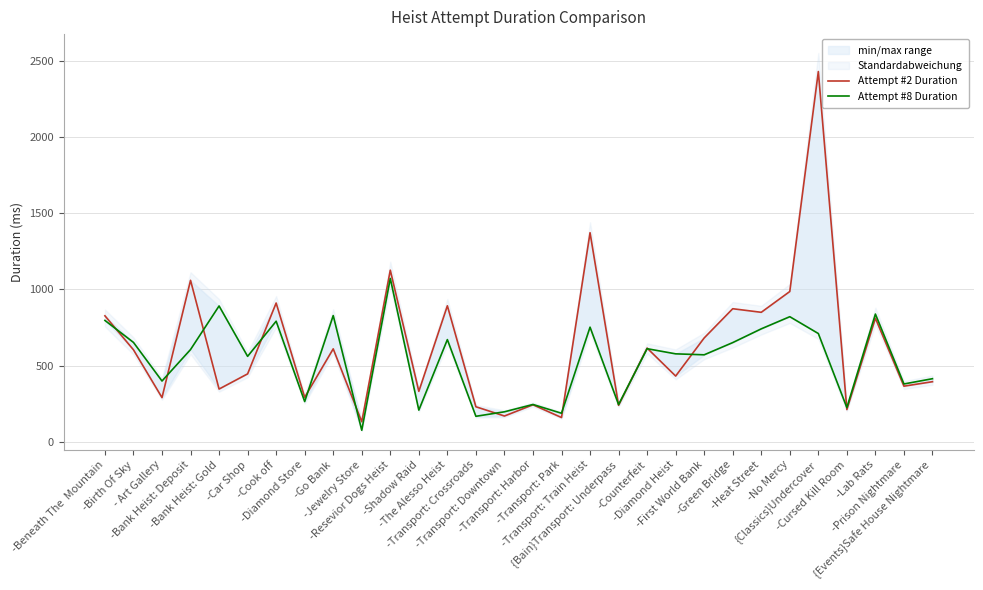

What is the label of the 3rd point from the left?

- Art Gallery